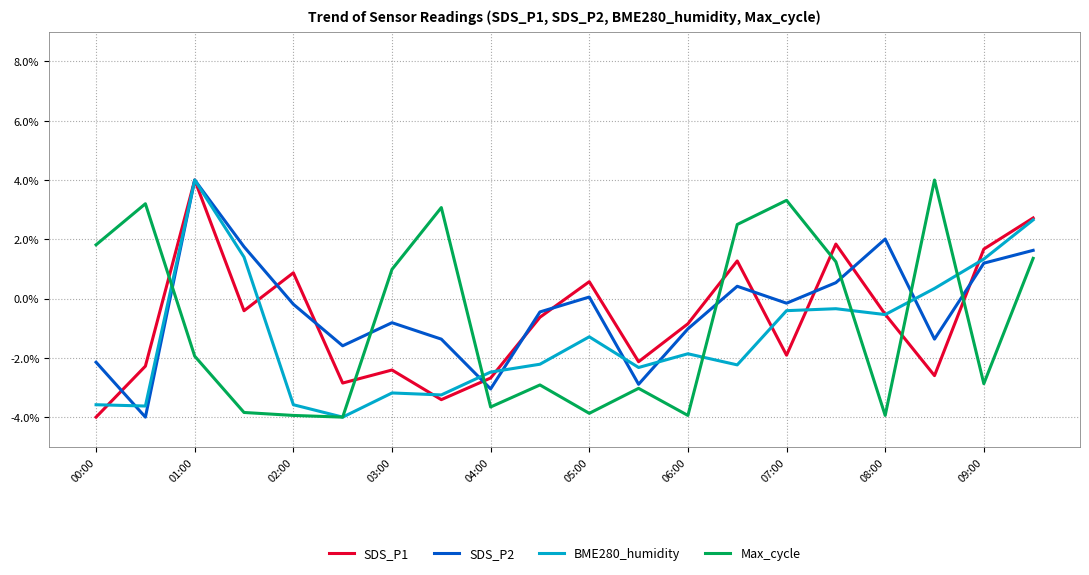

What are all the series names shown in the legend?

SDS_P1, SDS_P2, BME280_humidity, Max_cycle